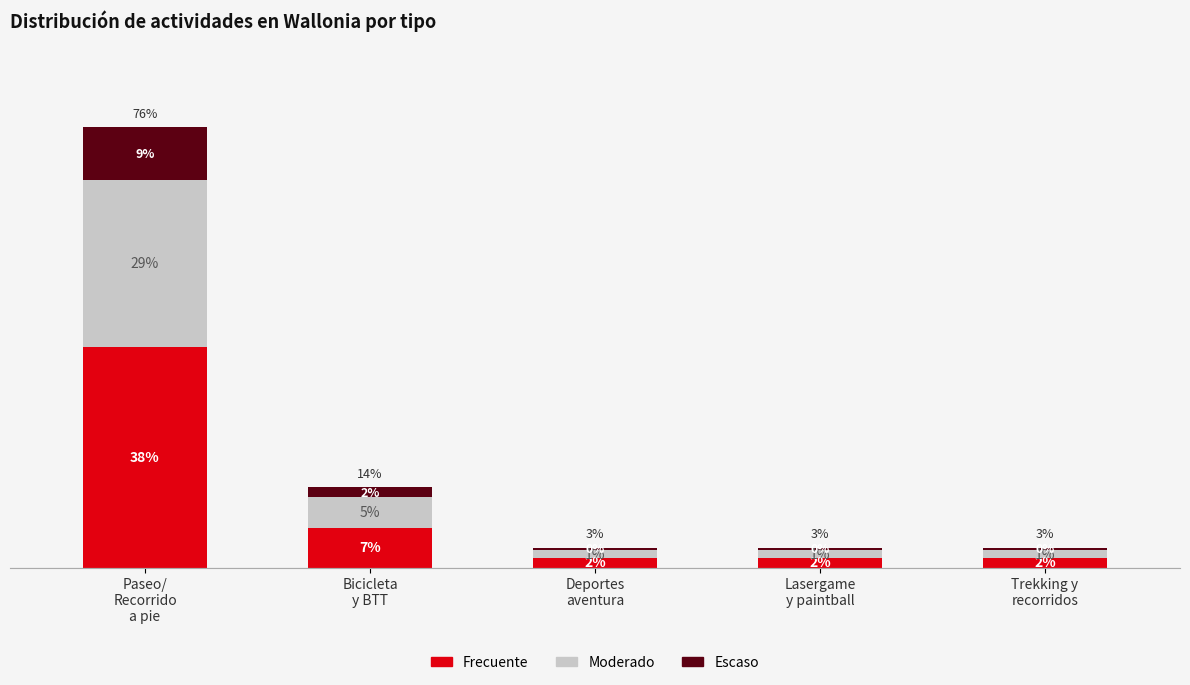

What is the sum of all Moderado values?

38.0